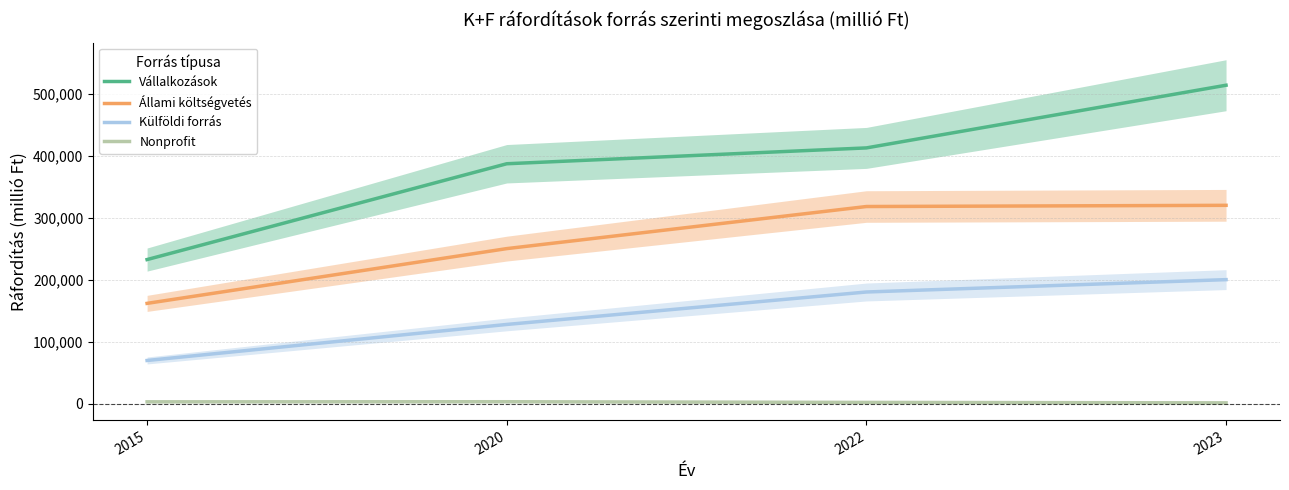

True or false: Állami költségvetés and Vállalkozások intersect in this chart.

False